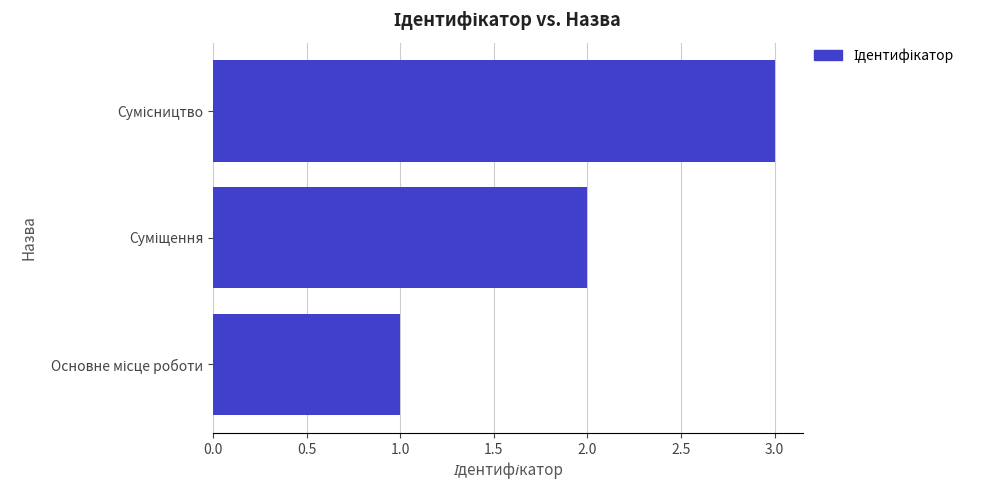

What is the greatest value displayed?

3